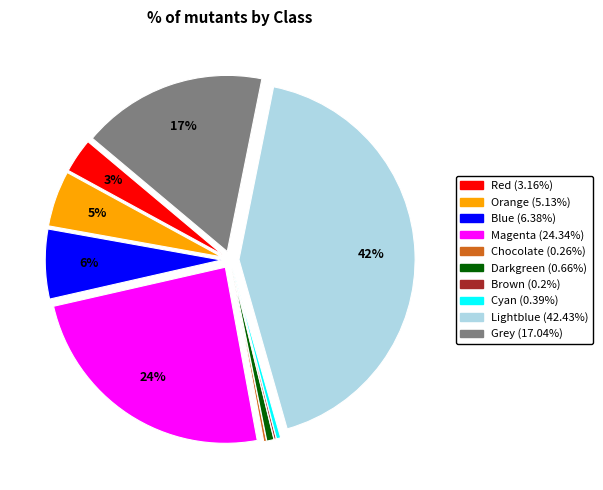

To the nearest percent, what is the combined percentage of Red and Grey?

20%